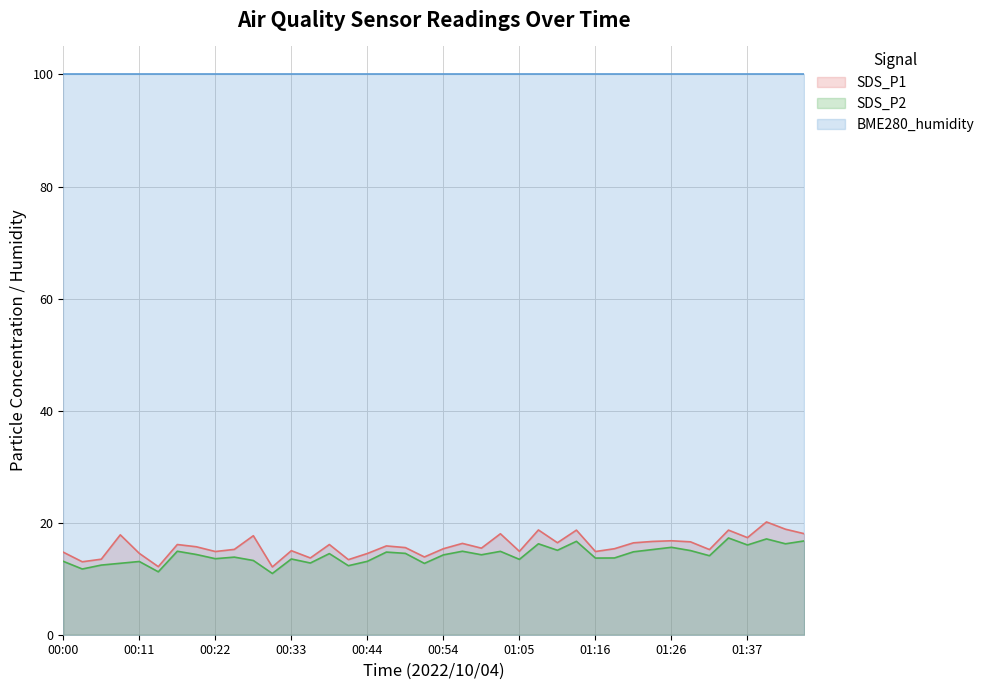

What is the maximum value for SDS_P2?

17.3